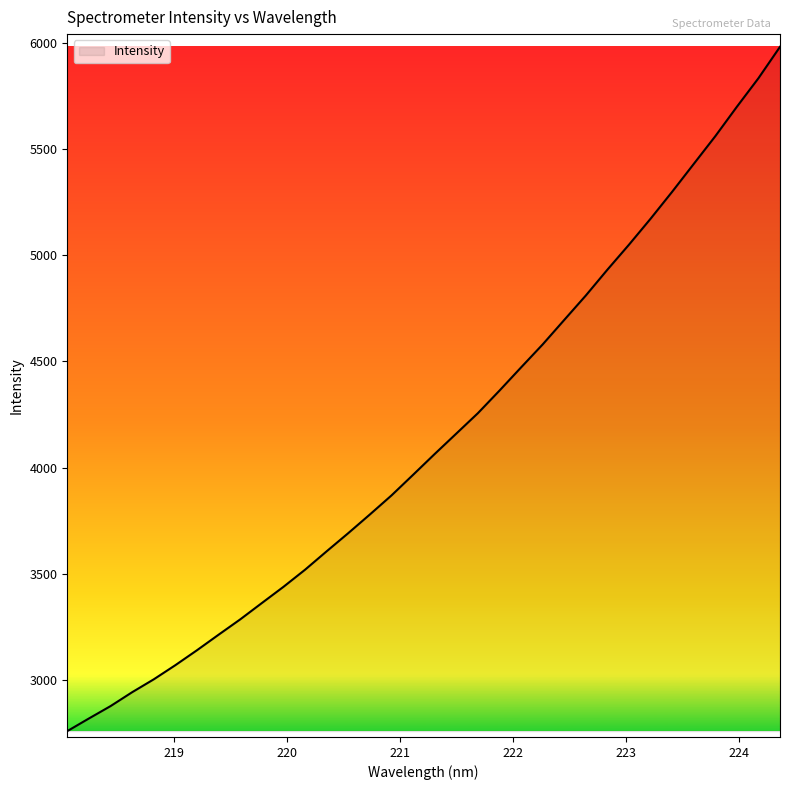

What is the minimum value shown in the chart?

2759.3